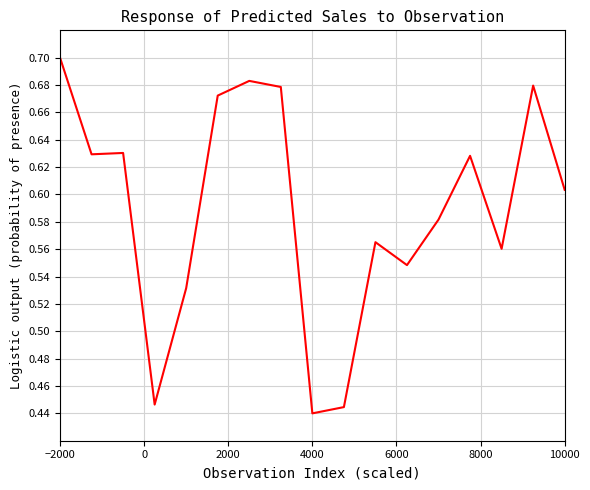

What is the difference between the maximum and minimum values?

0.3